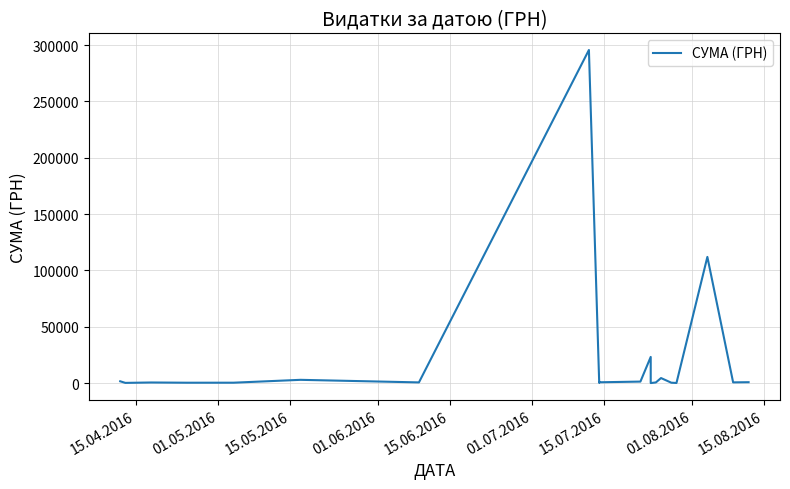

How many points are lower than both their immediate neighbors (excluding endpoints)?

7